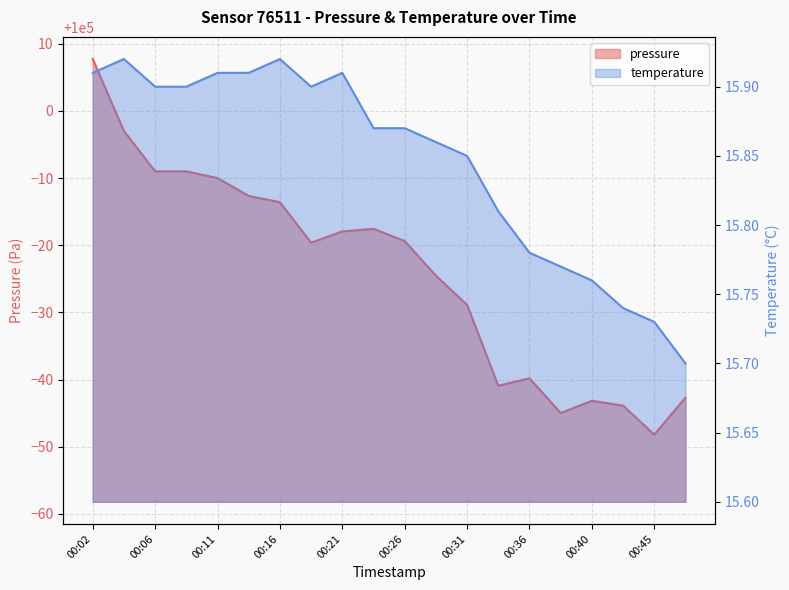

What are all the series names shown in the legend?

pressure, temperature